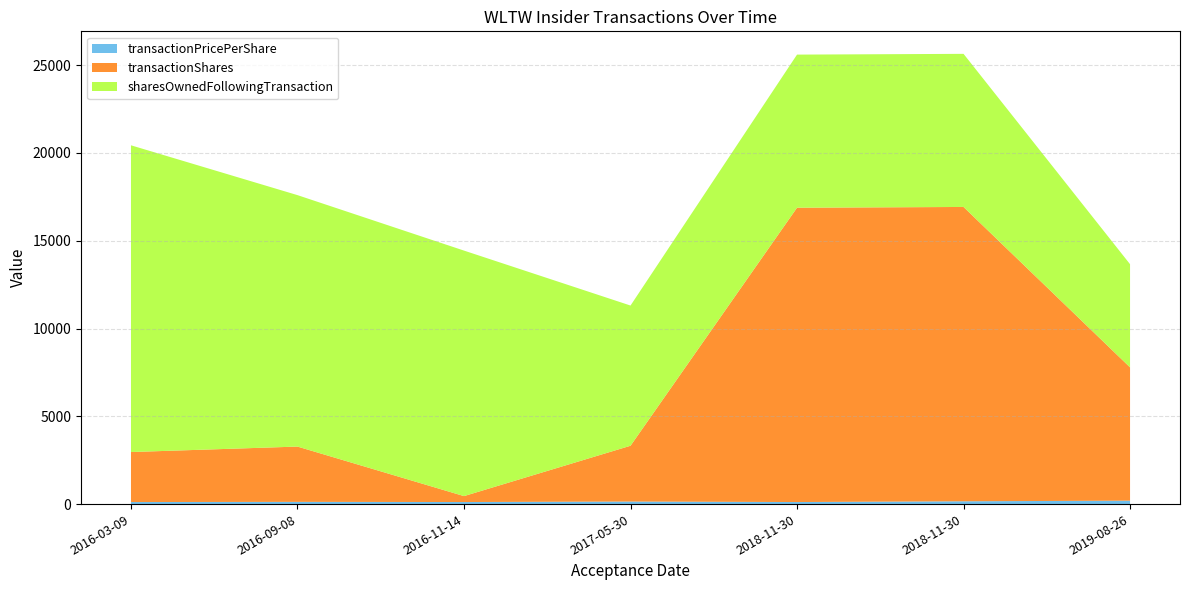

Reading left to right, what are all the values shown in this chart?

transactionPricePerShare: 116.5	126.7	117.2	144.7	116.7	160.0	195.0
transactionShares: 2848.0	3149.0	338.0	3178.0	16762.0	16762.0	7592.0
sharesOwnedFollowingTransaction: 17469.0	14320.0	13982.0	7985.0	8720.0	8720.0	5875.0